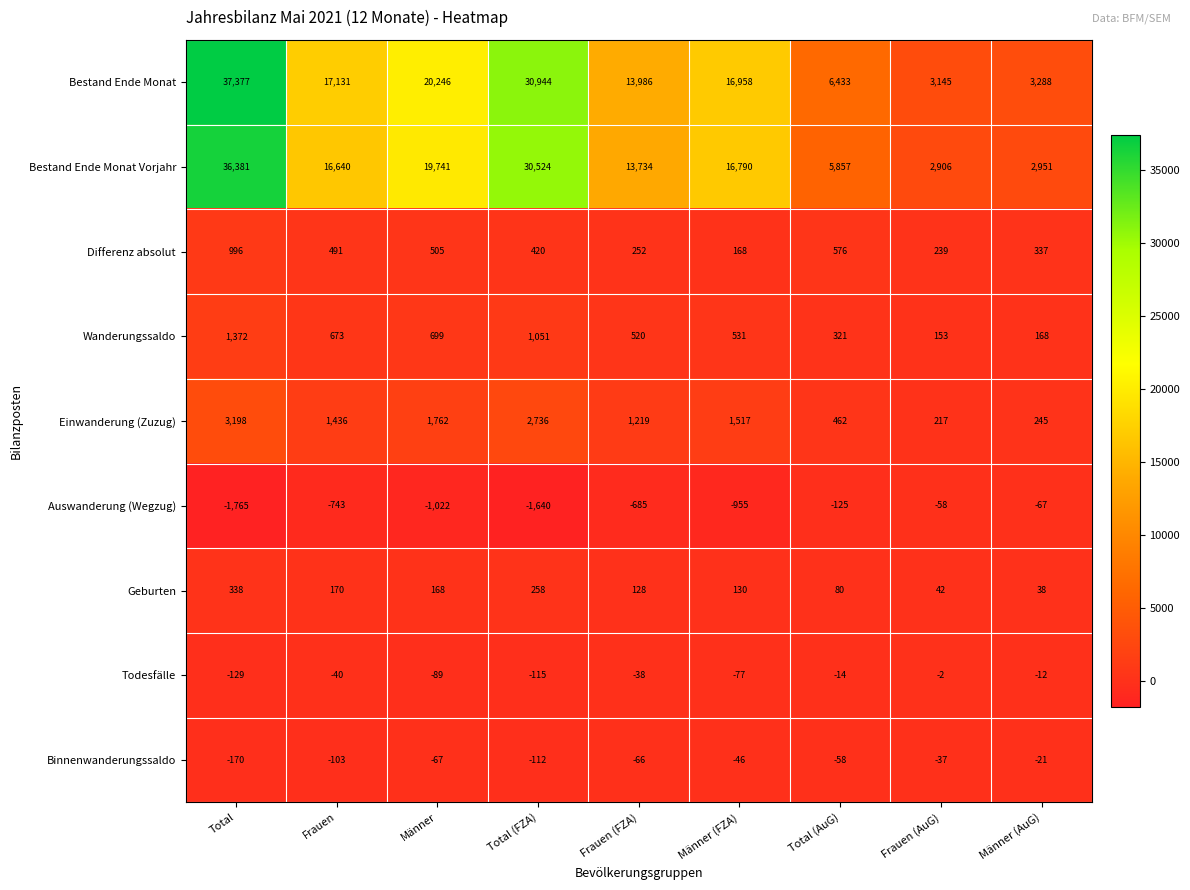

At Total (AuG), list the series in order from largest to smallest.

Bestand Ende Monat, Bestand Ende Monat Vorjahr, Differenz absolut, Einwanderung (Zuzug), Wanderungssaldo, Geburten, Todesfälle, Binnenwanderungssaldo, Auswanderung (Wegzug)